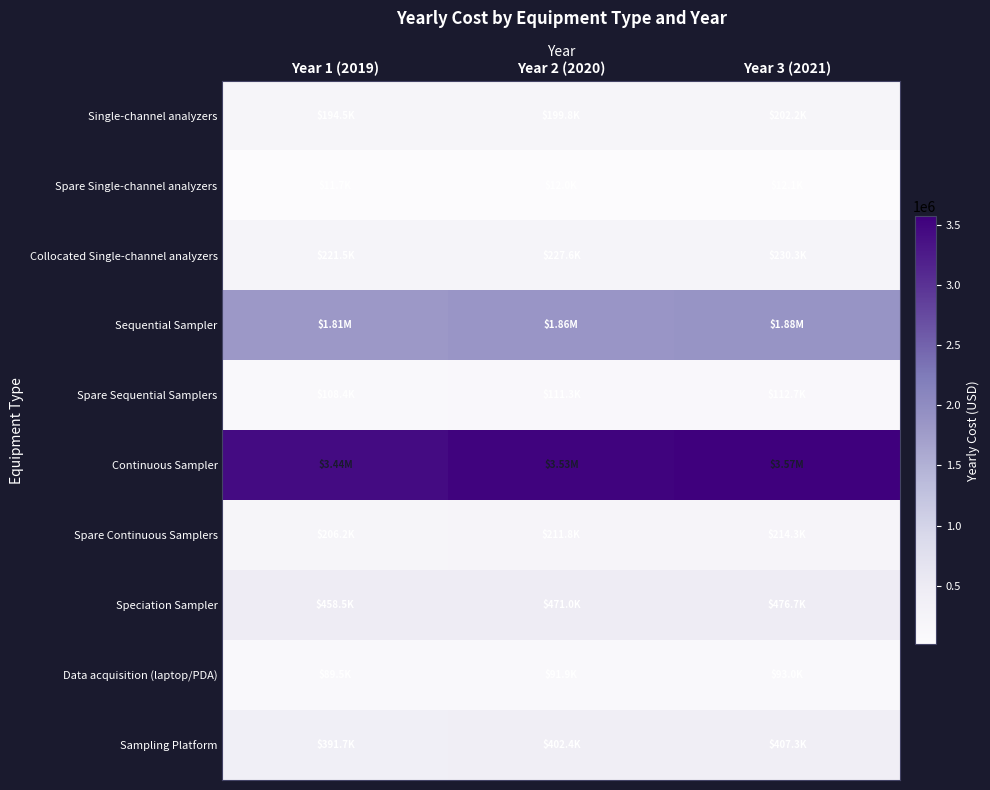

At which category does the chart reach its minimum across all series?

Year 1 (2019)